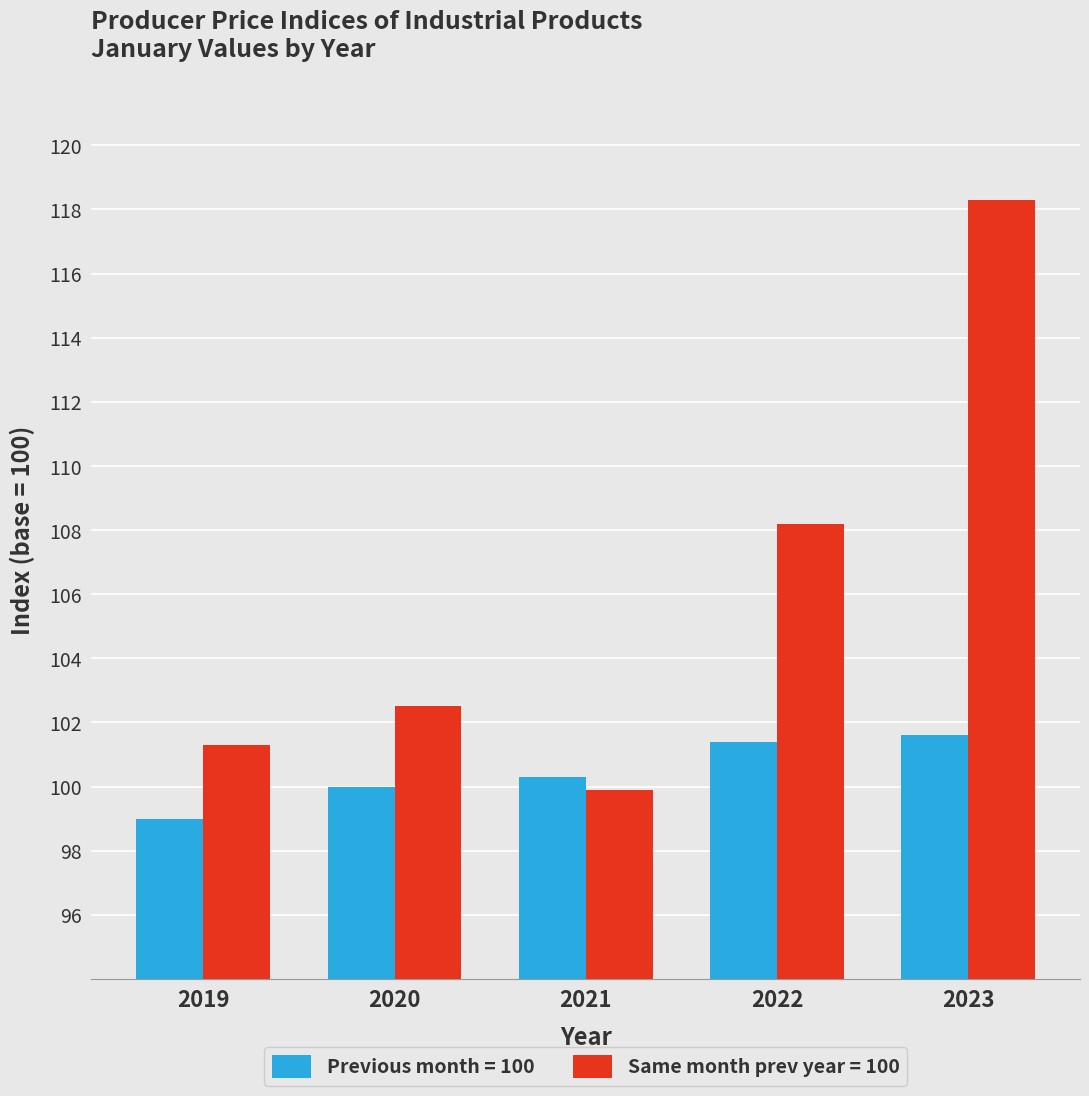

The value of Same month prev year = 100 at 2020 is 37.2. True or false?

False